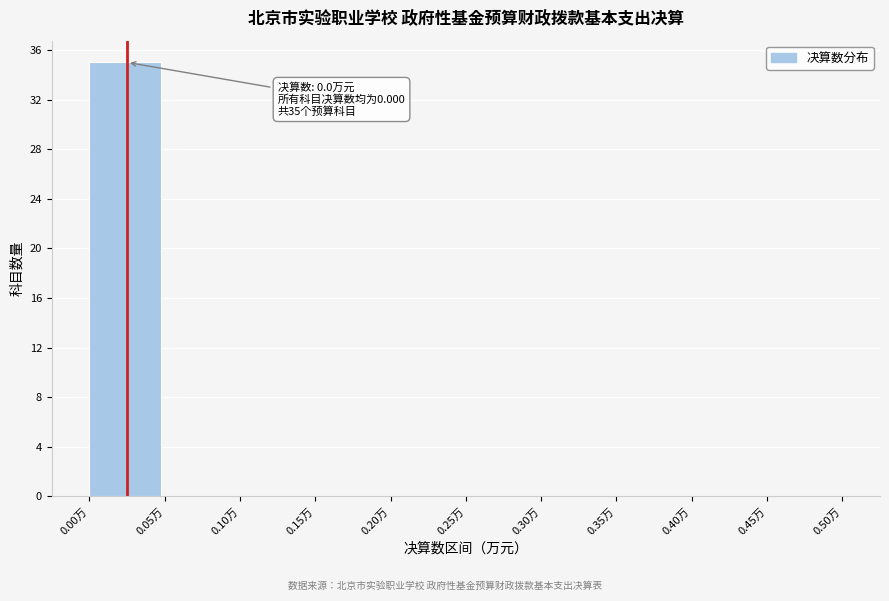

Which range on the x-axis has the tallest bar?

0.00 to 0.05